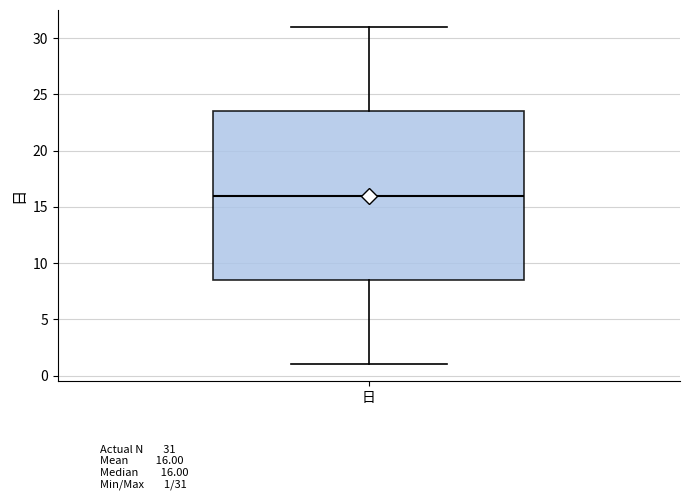

Read this box plot against the y-axis: the position of the median line, the range covered by the box, and the ends of both whiskers. The values are not printed on the chart, so give them approximately, as read against the axis.

median 16.0, box 8.5 to 23.5, whiskers 1.0 to 31.0